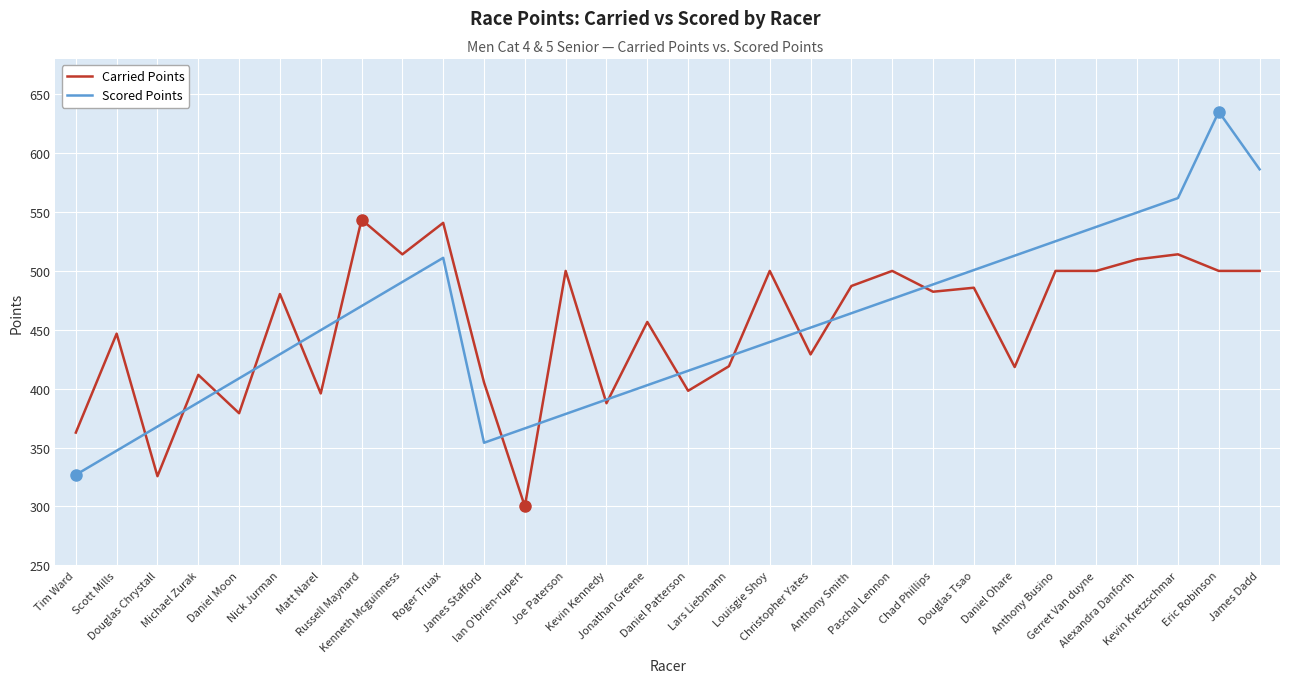

Does the chart display data point markers on the line(s)?

No